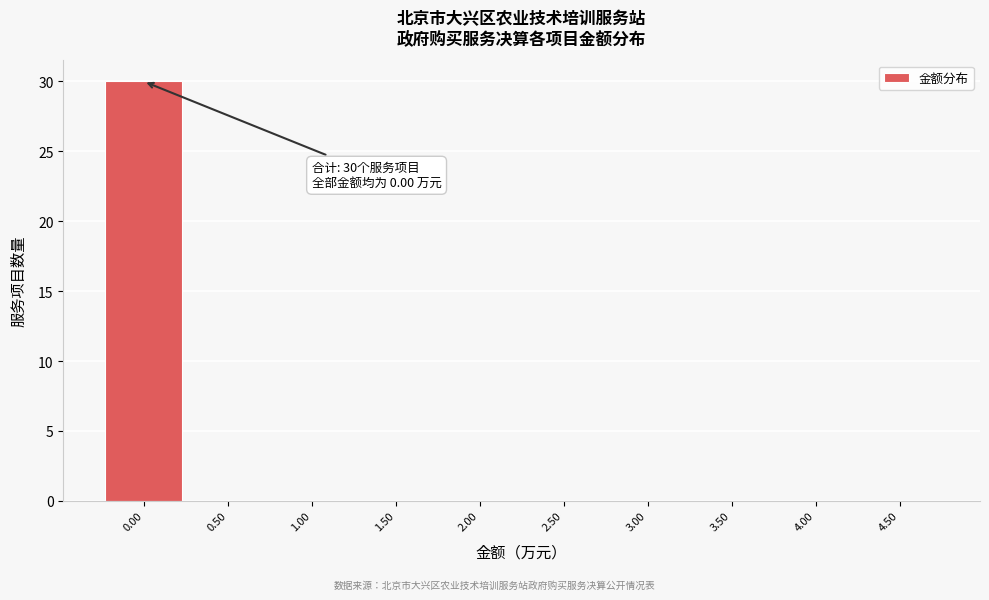

Which range on the x-axis has the tallest bar?

-0.25 to 0.25